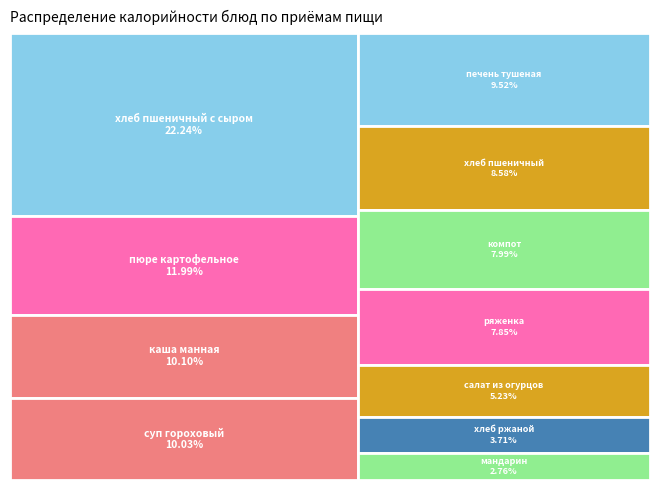

Is the sum of хлеб пшеничный and печень тушеная greater than half?

No